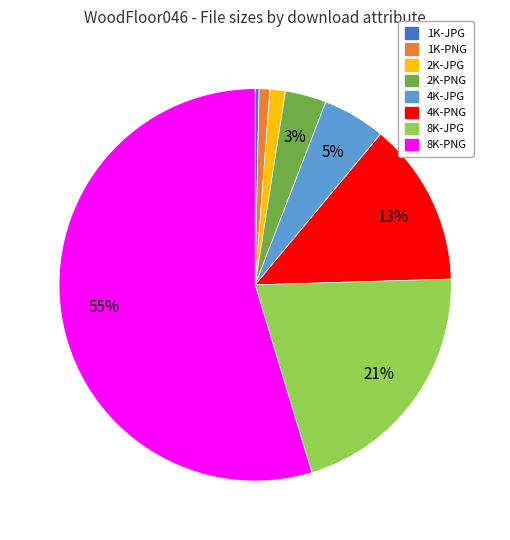

To the nearest percent, what portion does 2K-PNG represent?

3%